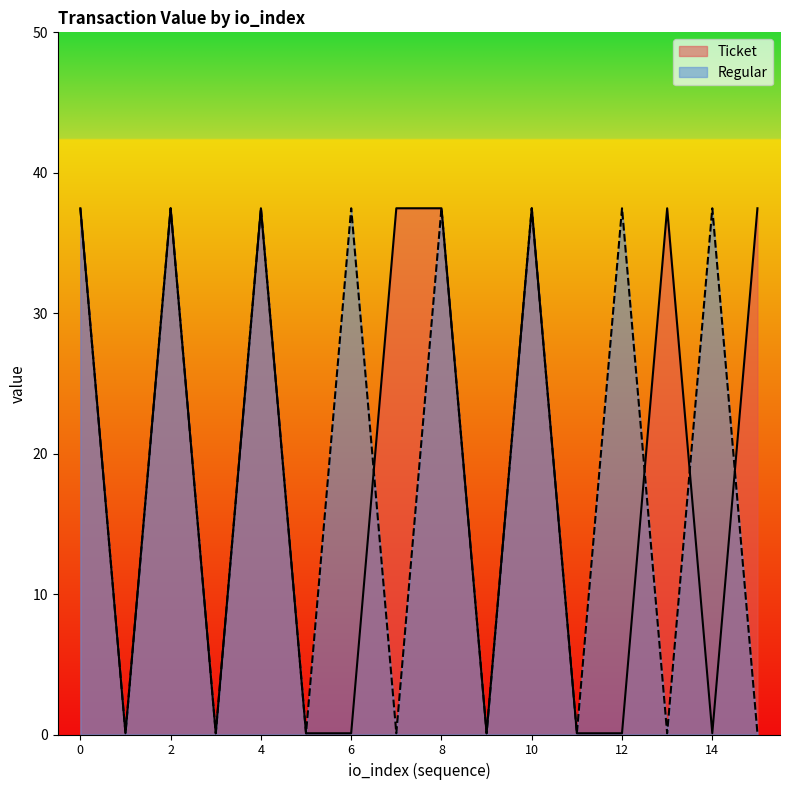

How many lines are shown in the chart?

2